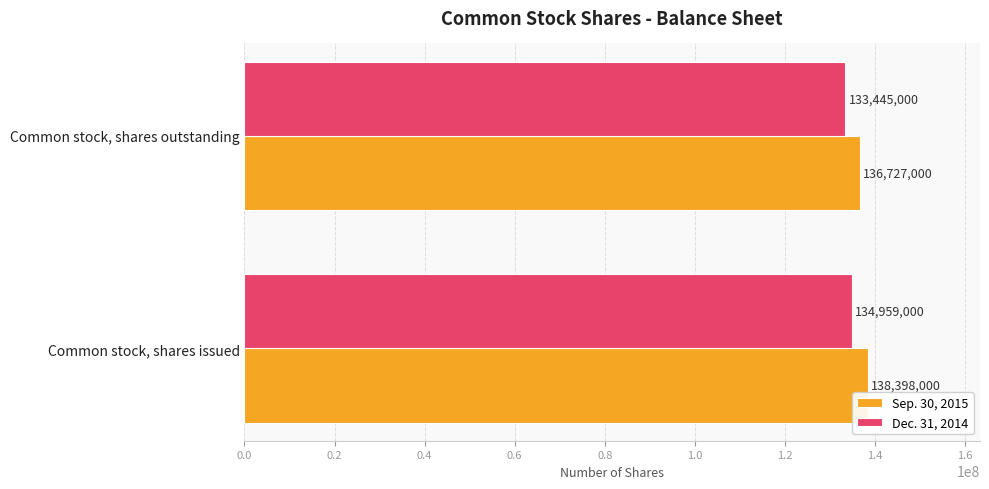

What value does the Sep. 30, 2015 series have at Common stock, shares outstanding, to the nearest 100?

136727000